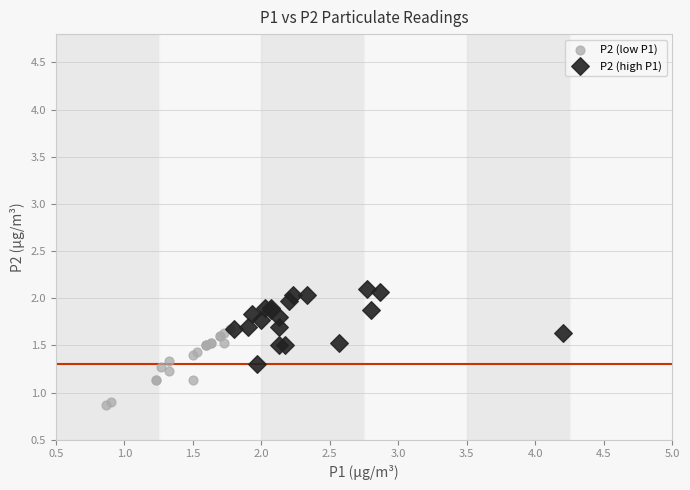

Which series contains the lowest Y value?

P2 (low P1)